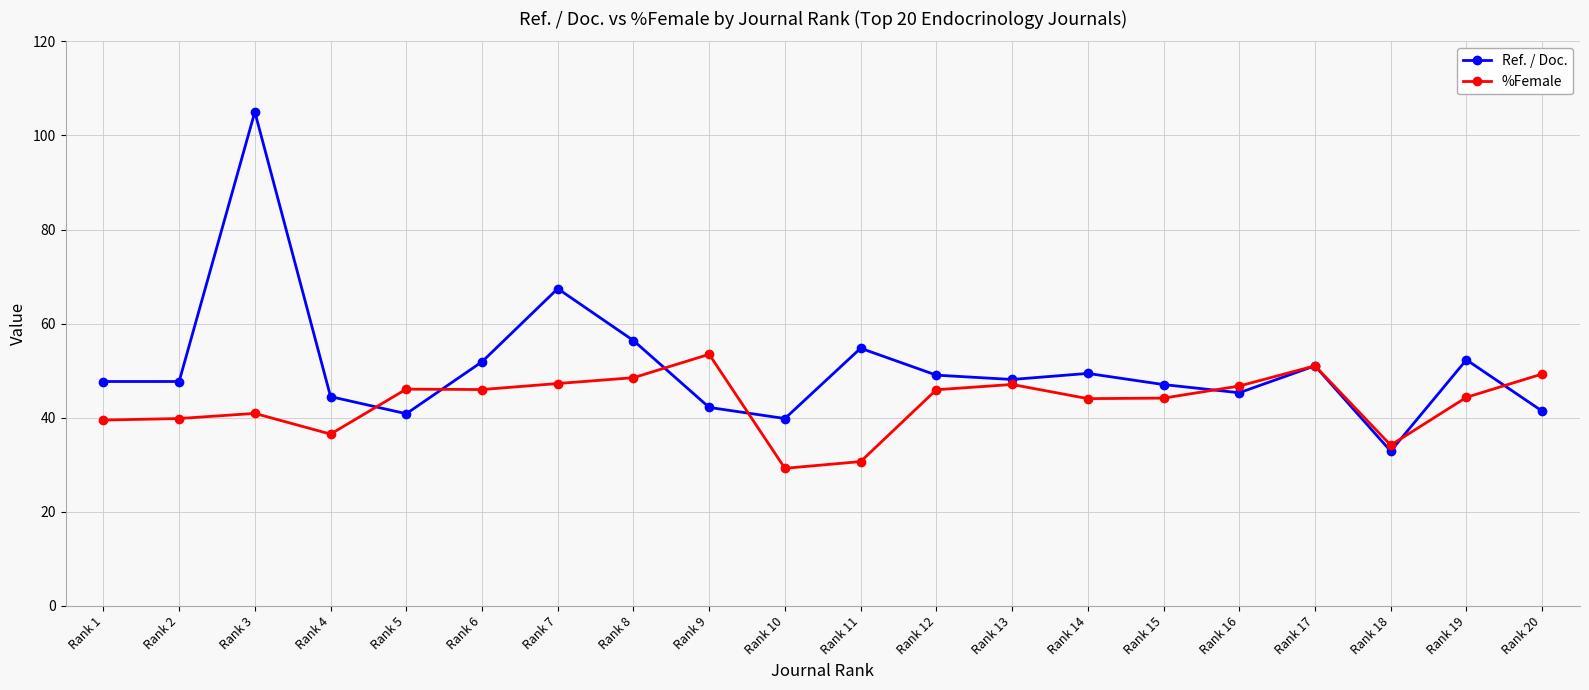

At how many categories does at least one series exceed 99?

1